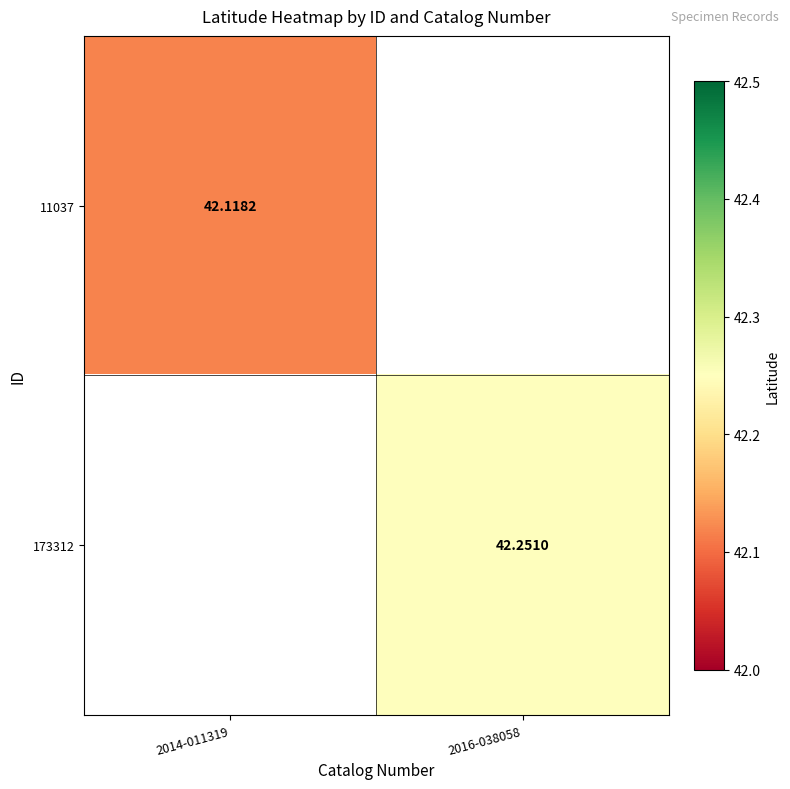

Between 2016-038058 and 2014-011319, which is larger?

2014-011319